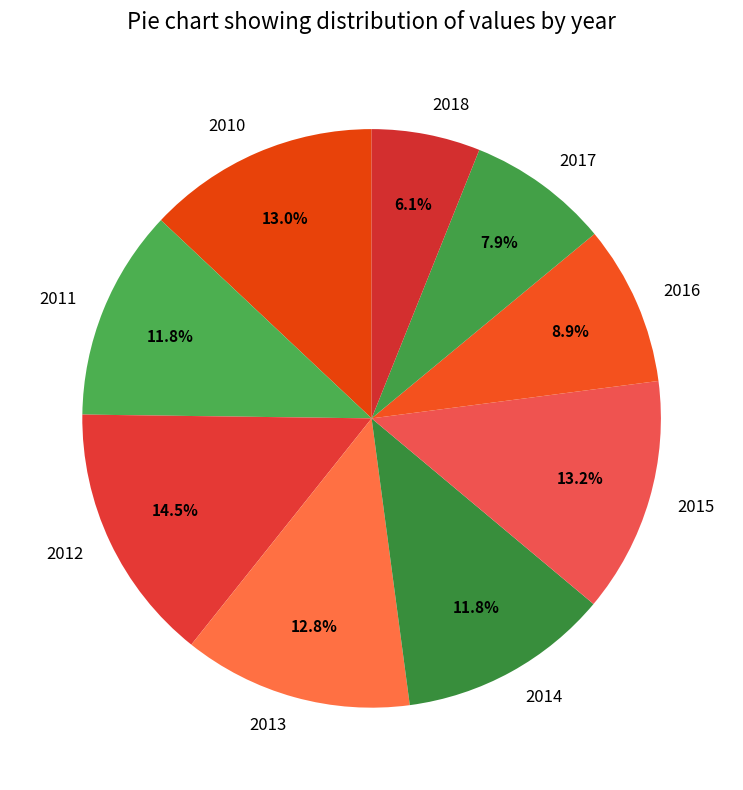

To the nearest percent, what is the average slice percentage?

11%